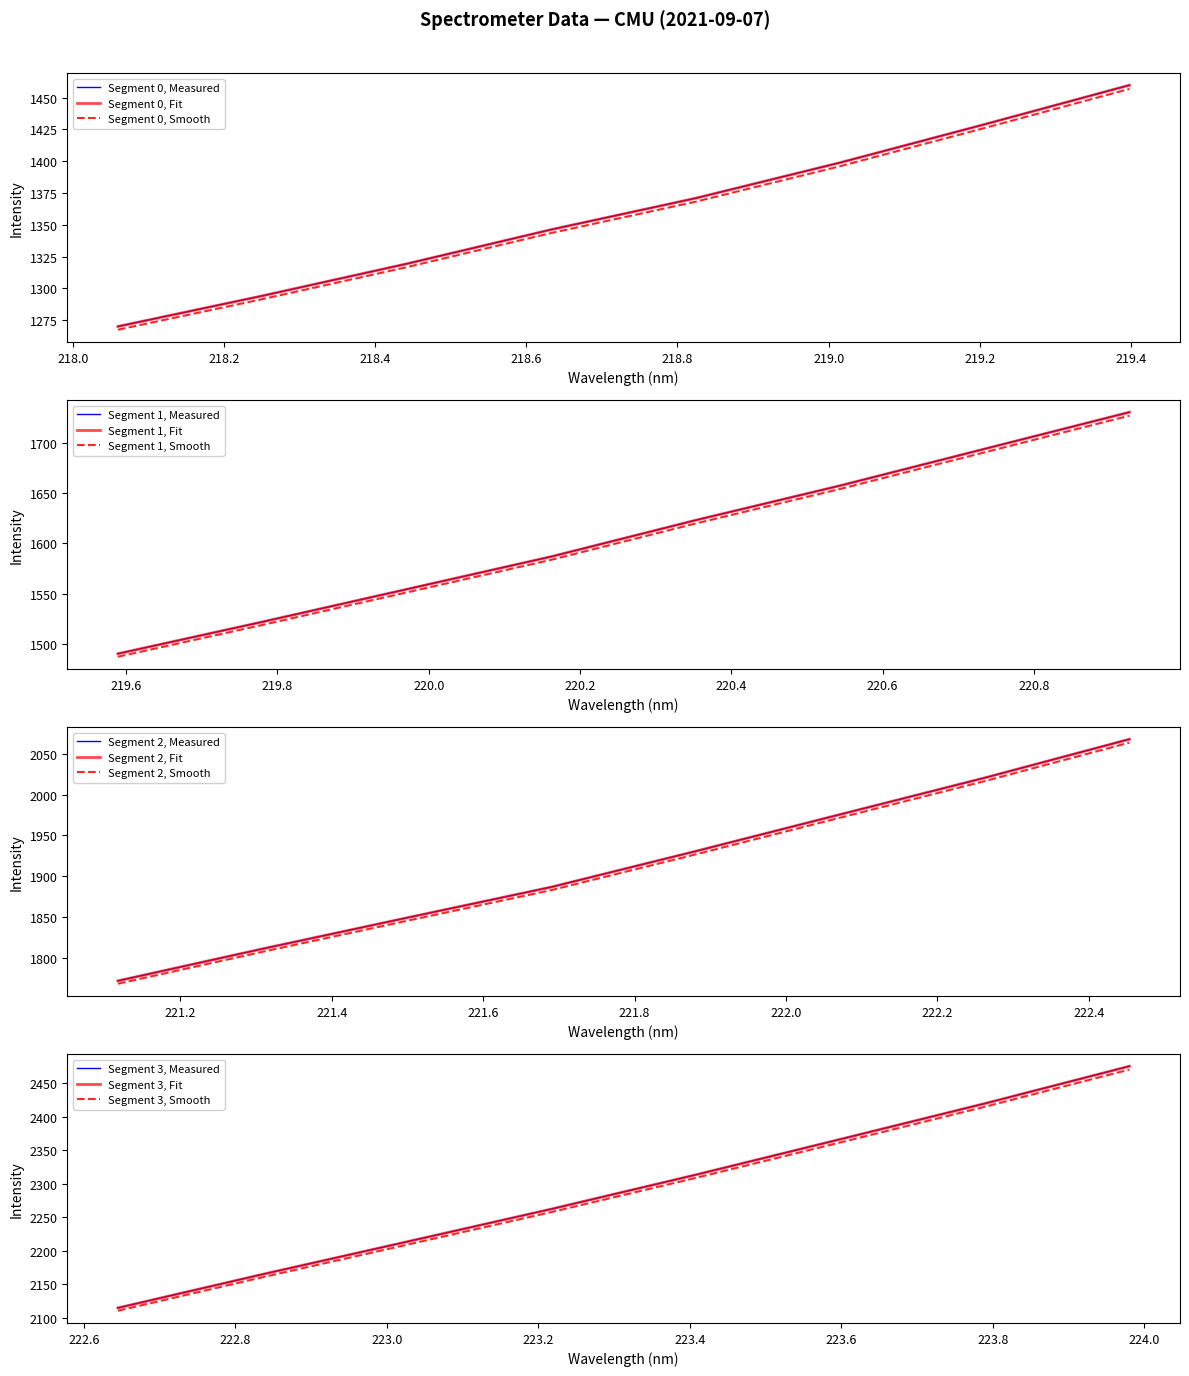

What is the maximum value shown in the chart?

2475.6